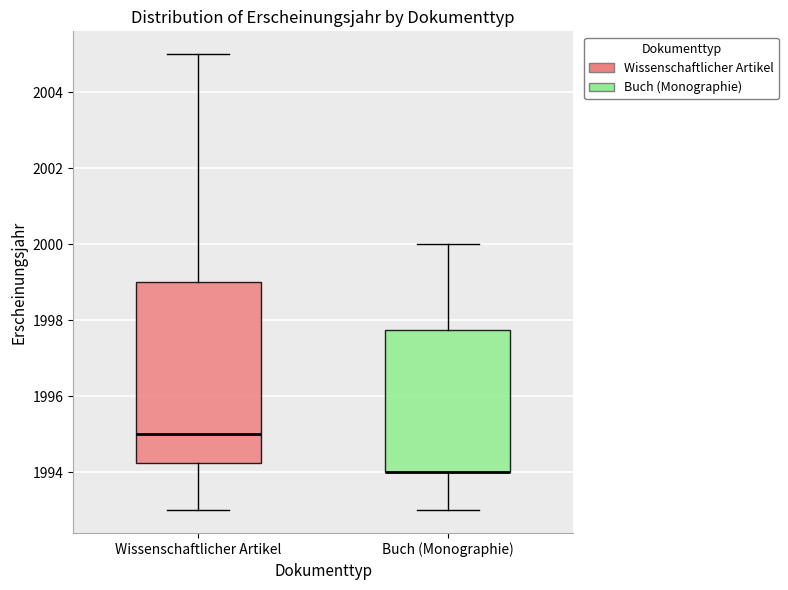

Reading left to right, transcribe this box plot: for each box, give where its median line is, the range the box spans, and where its two whiskers end, as read against the y-axis. The values are not printed on the chart, so give them approximately, as read against the axis.

Wissenschaftlicher Artikel: median 1995.0, box 1994.2 to 1999.0, whiskers 1993.0 to 2005.0
Buch (Monographie): median 1994.0 (drawn on the box's lower edge), box 1994.0 to 1997.8, whiskers 1993.0 to 2000.0